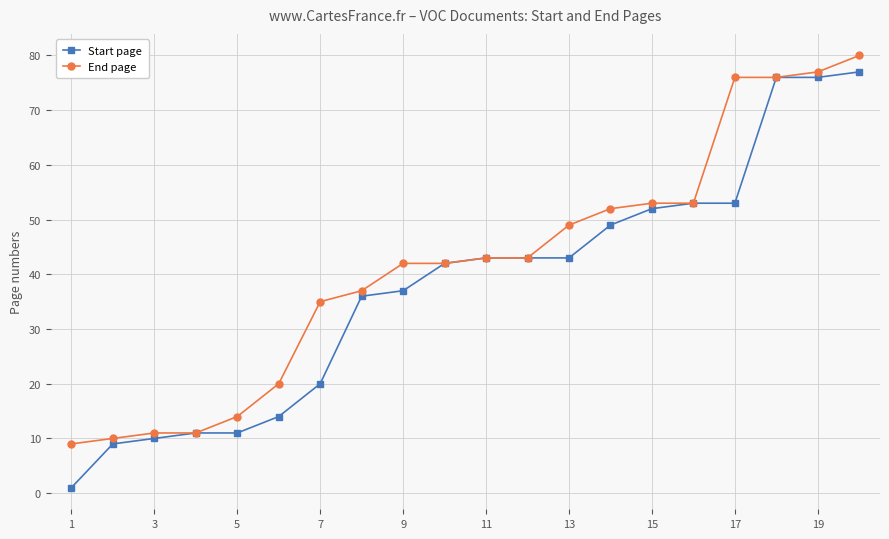

Which series has the widest spread of values?

Start page